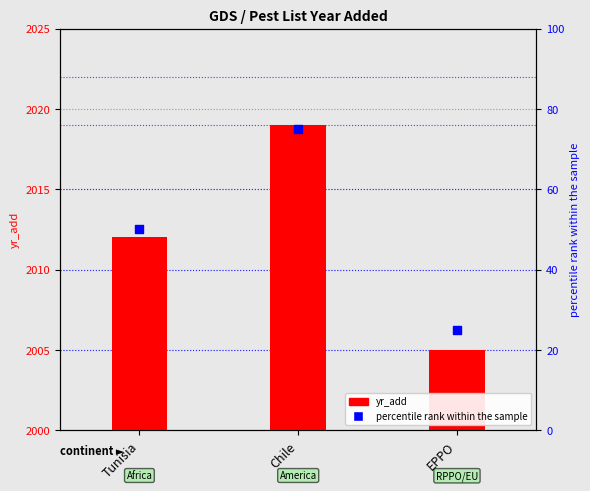

What is the total value across all series at Chile?

2094